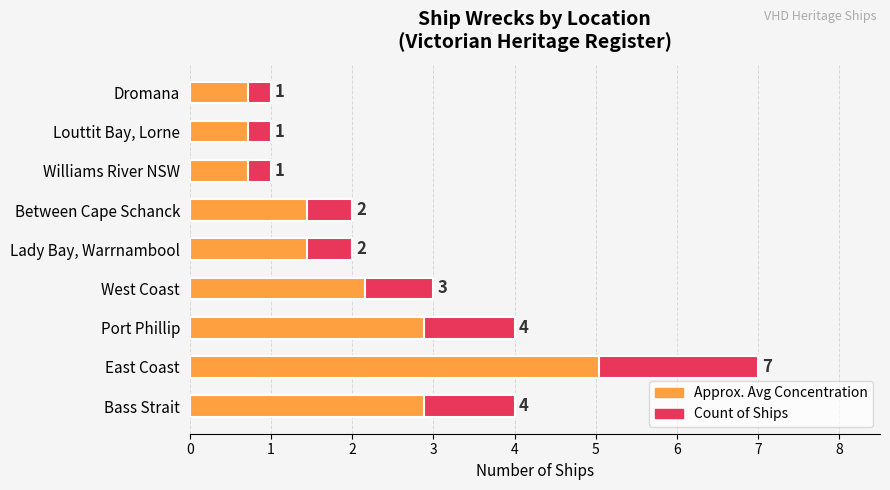

Rank the series by their maximum value, from lowest to highest.

Approx. Avg Concentration, Count of Ships